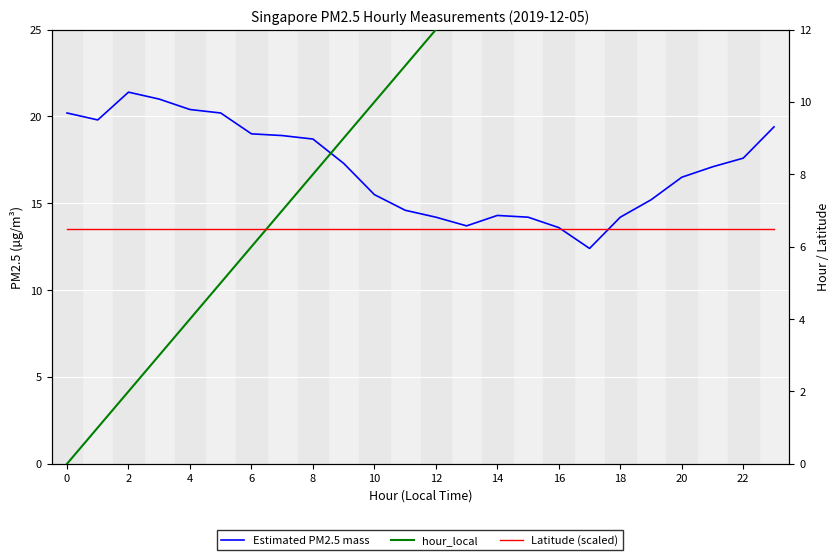

At how many categories does at least one series exceed 18?

14